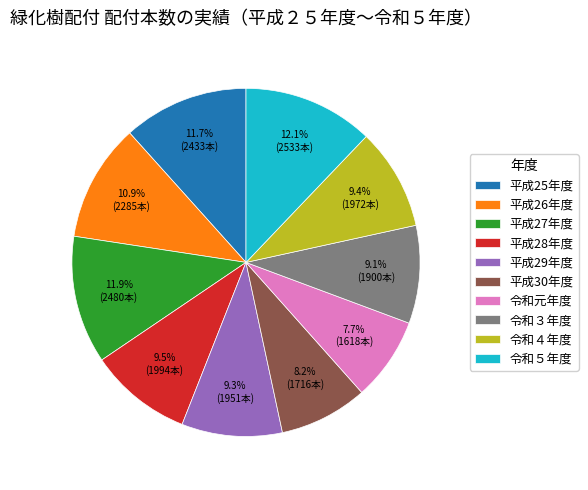

What percentage do 平成30年度 and 令和５年度 together represent?

20.3%